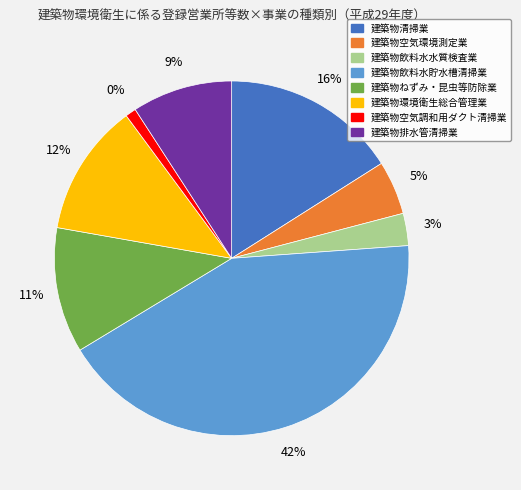

To the nearest percent, what portion does 建築物空気調和用ダクト清掃業 represent?

1%